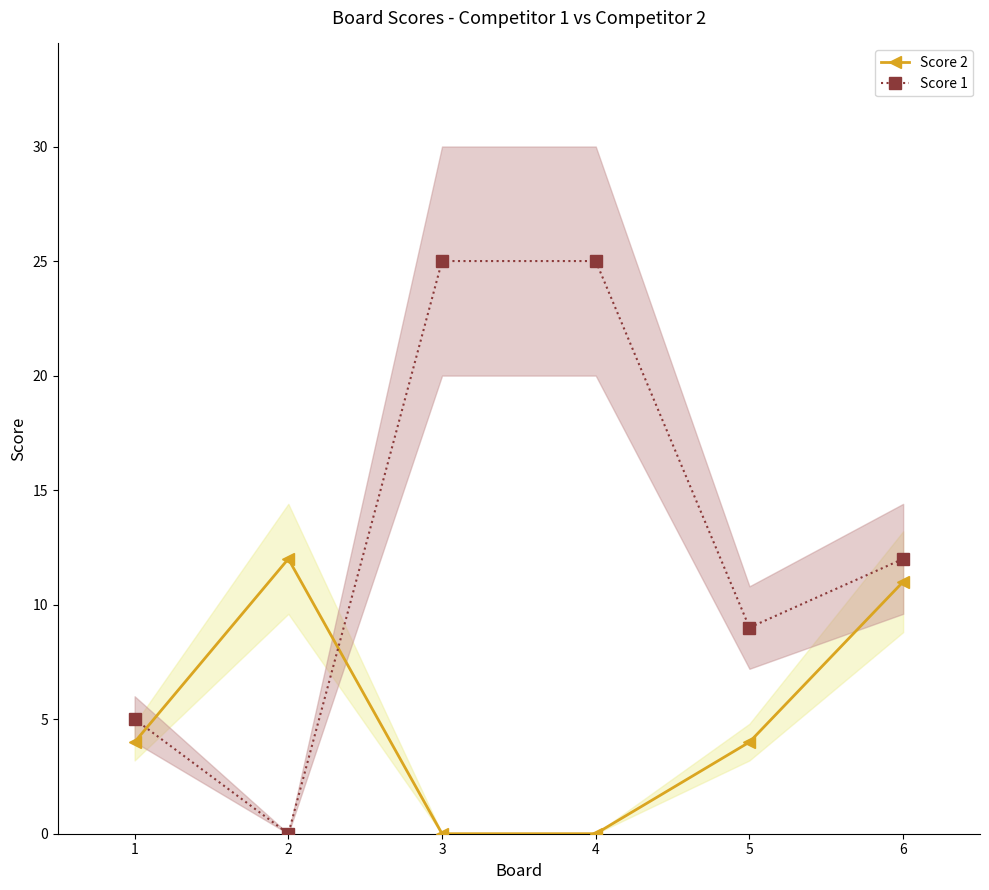

Reading left to right, list all the values displayed in this chart.

Score 2: 1=4	2=12	3=0	4=0	5=4	6=11
Score 1: 1=5	2=0	3=25	4=25	5=9	6=12